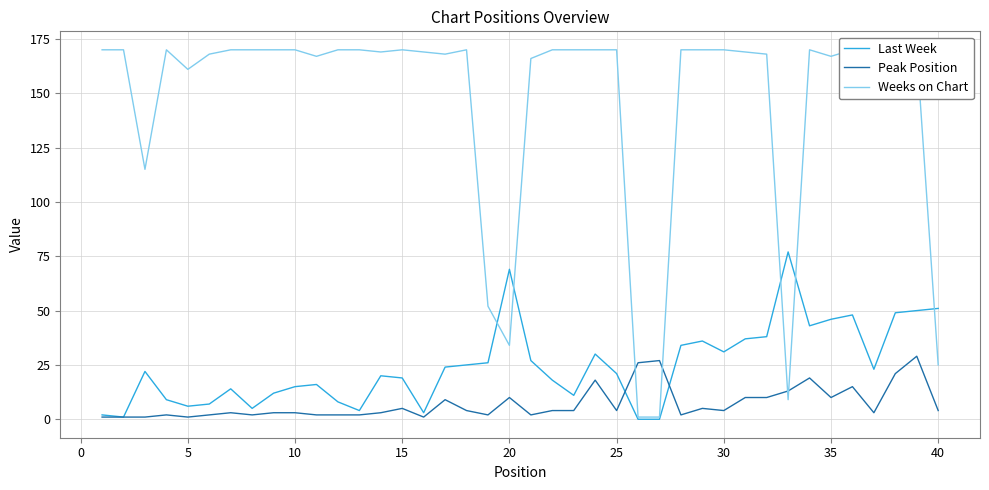

Which series has the largest range (max minus min)?

Weeks on Chart